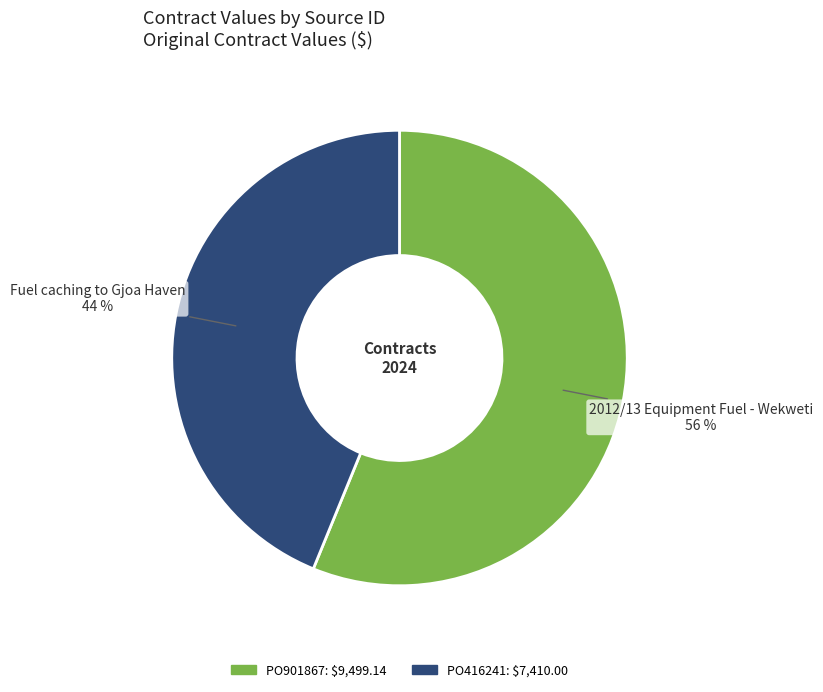

Combined, do PO901867 and PO416241 account for over 50%?

Yes